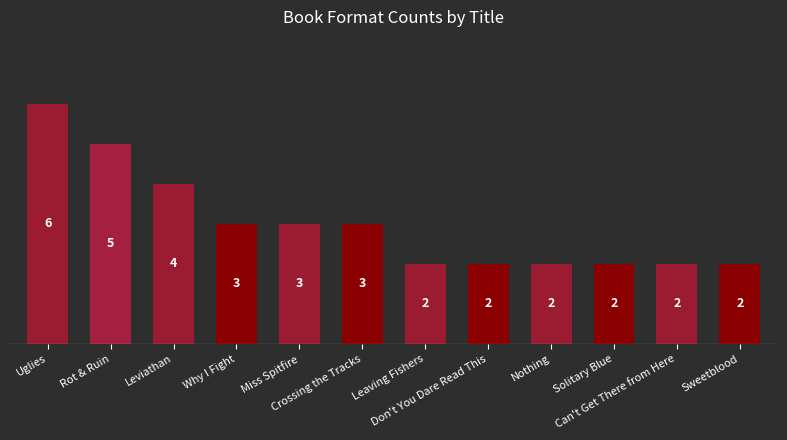

The chart shows a value of 1 at Don't You Dare Read This. True or false?

False